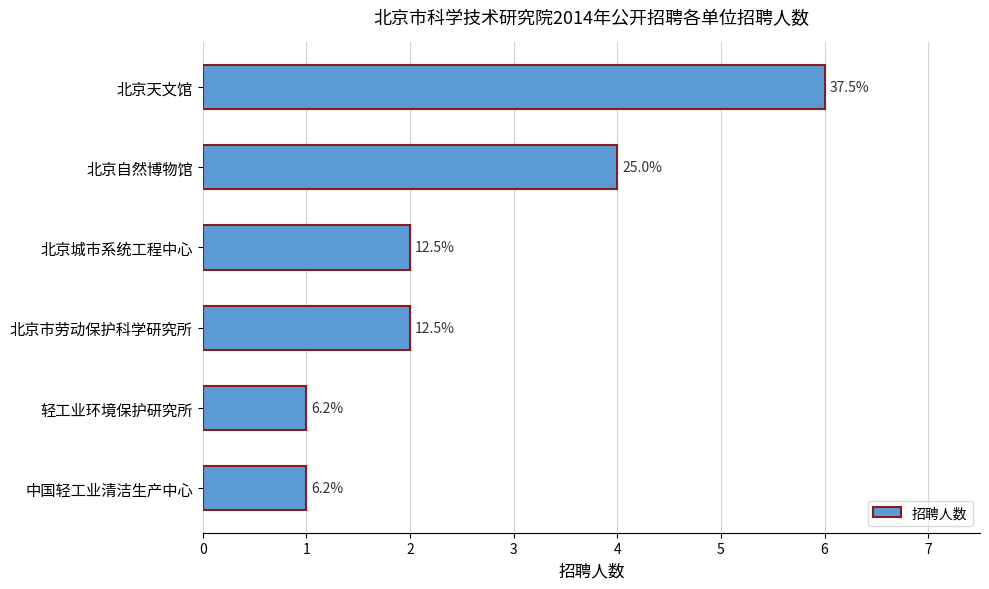

What is the difference between the maximum and second lowest values?

5